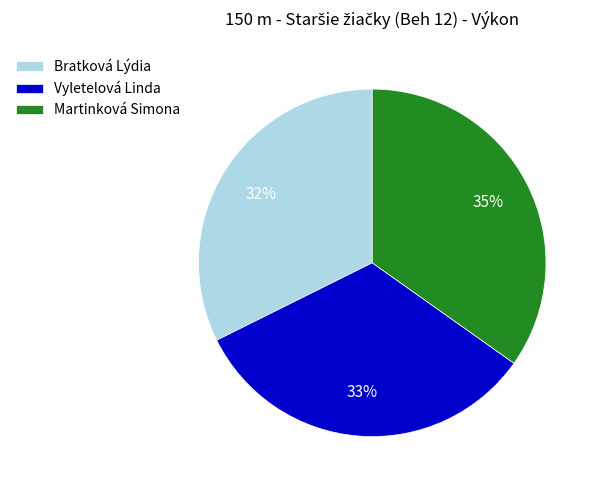

What is the ratio of the value at Vyletelová Linda to the value at Martinková Simona?

0.9